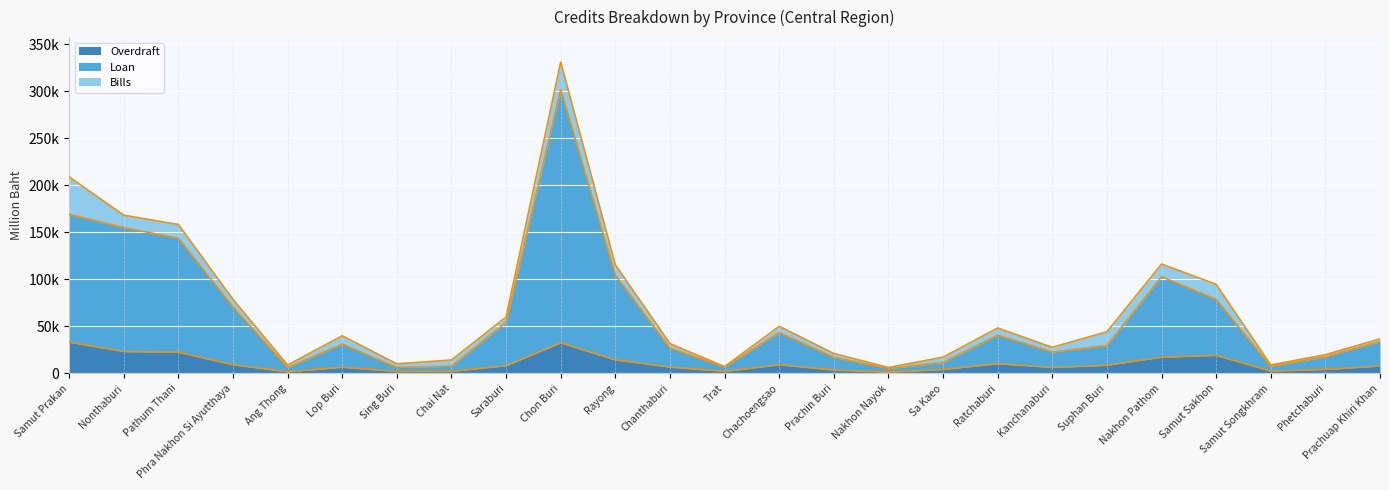

What is the total value across all series at Rayong?

119063